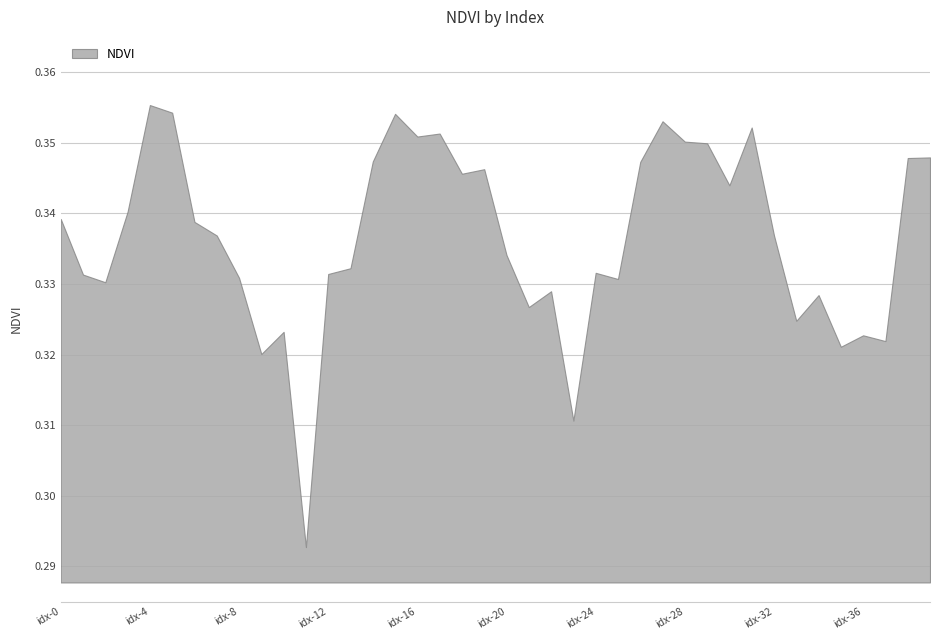

How many points are lower than both their immediate neighbors (excluding endpoints)?

12